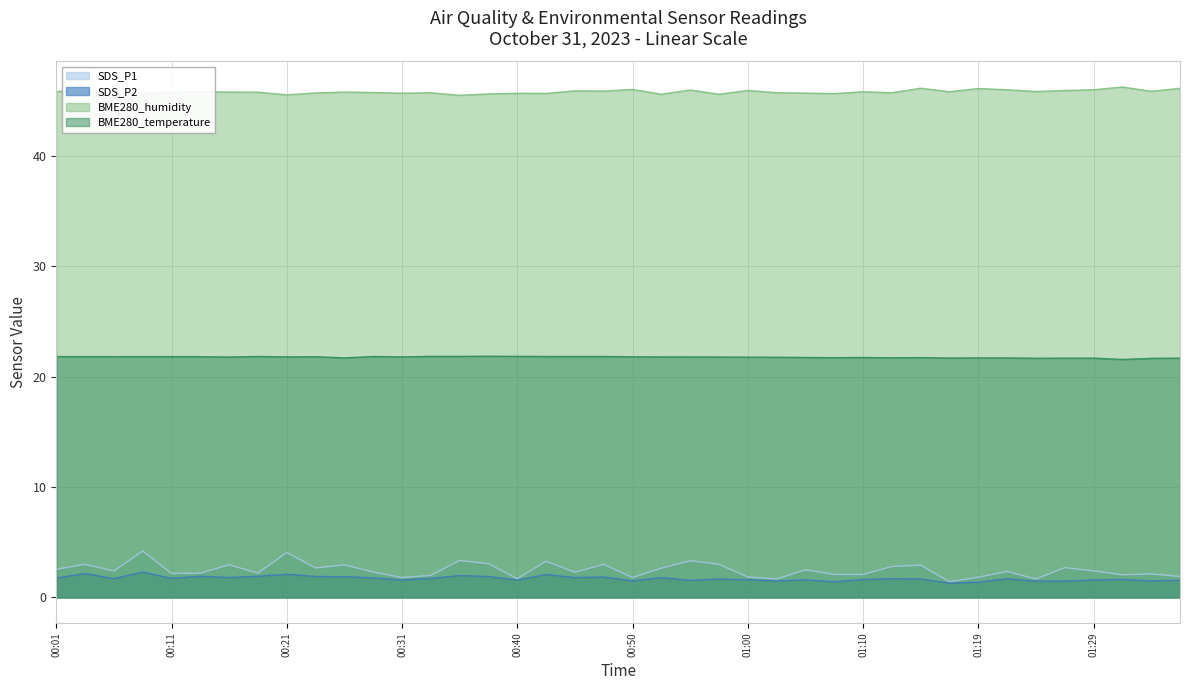

What is the maximum value shown in the chart?

46.2